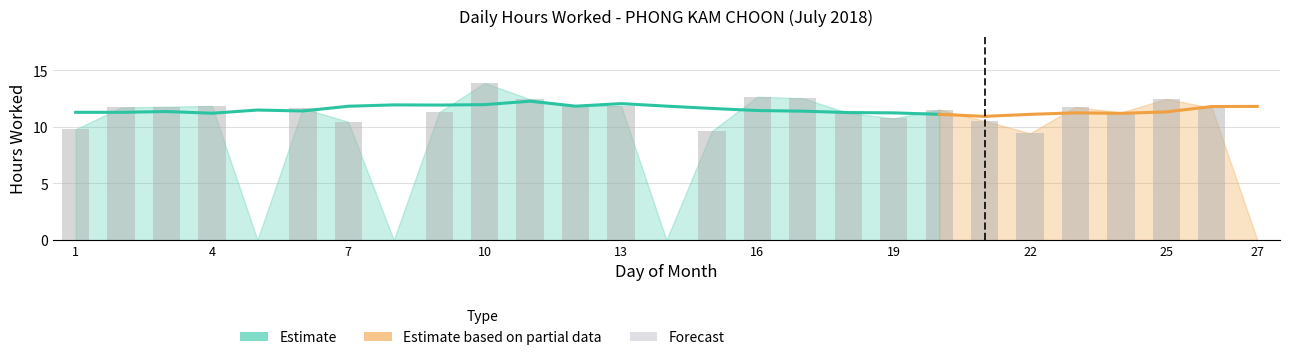

What is the ratio of the value at 19 to the value at 17?

0.9